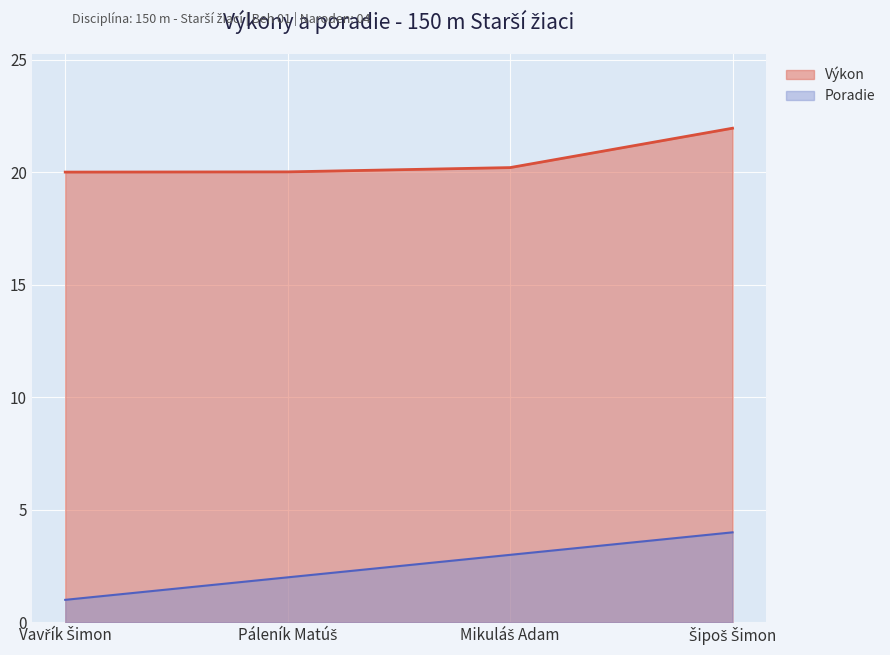

Rank the series at Vavřík Šimon from highest to lowest value.

Výkon, Poradie